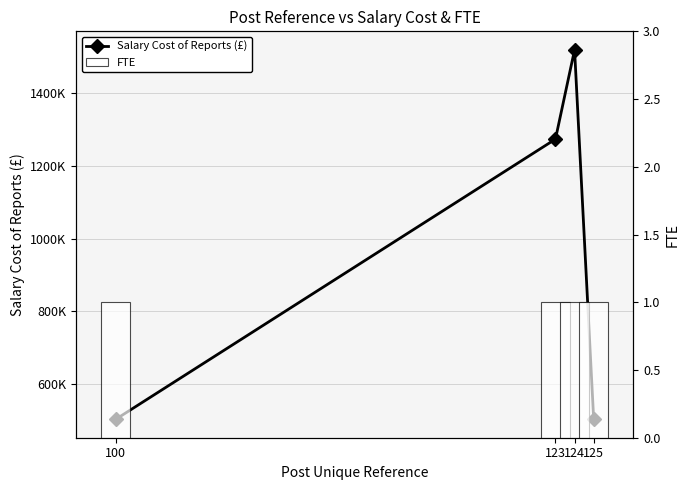

What is the average value of the FTE series?

1